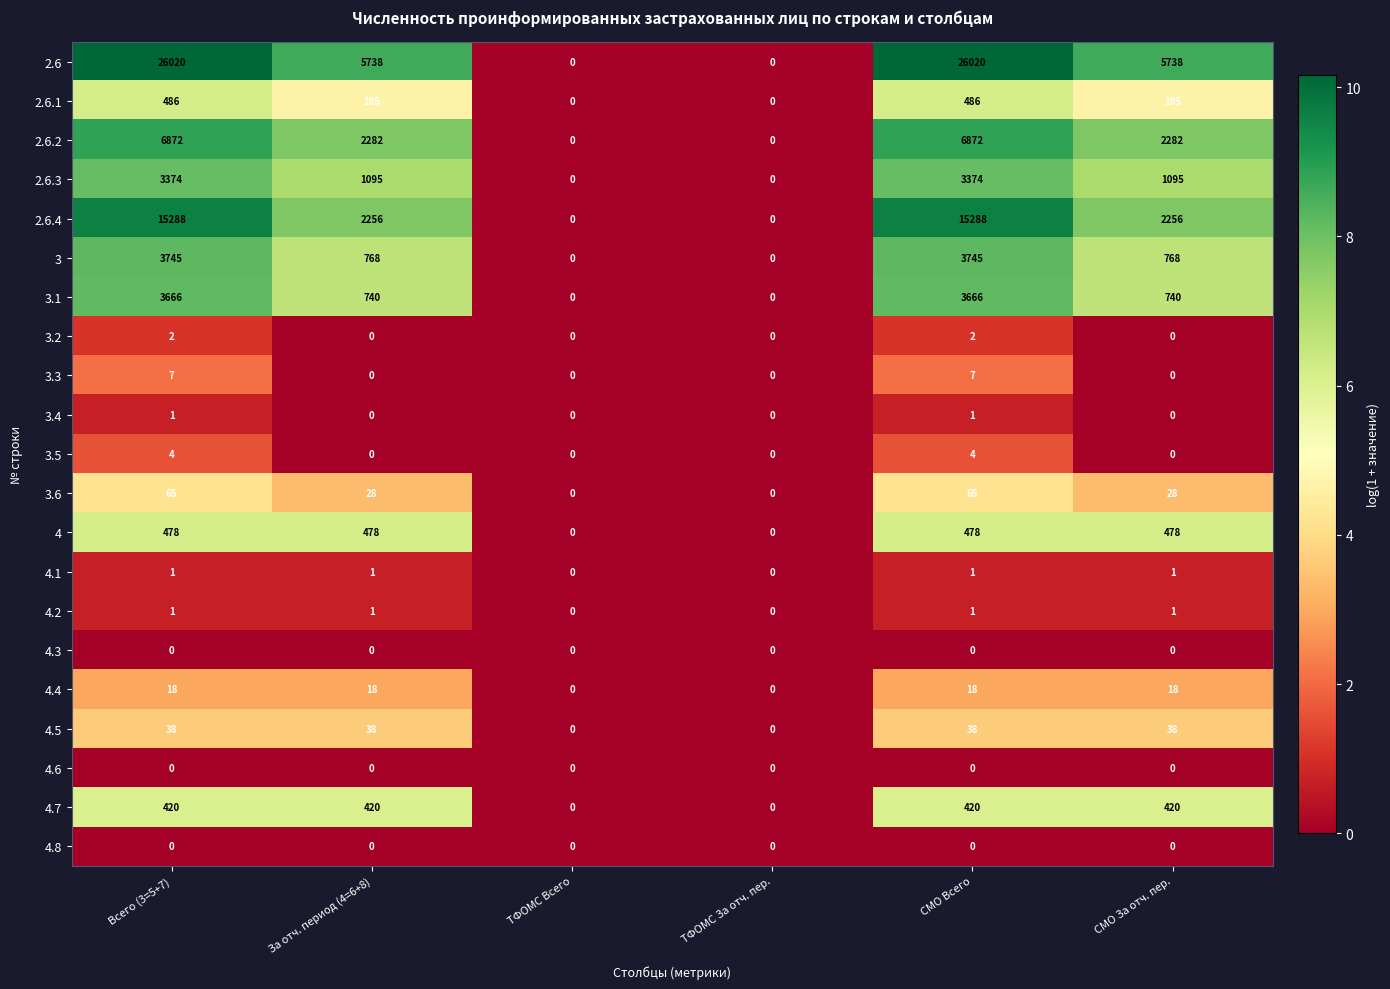

What is the greatest value displayed?

26020